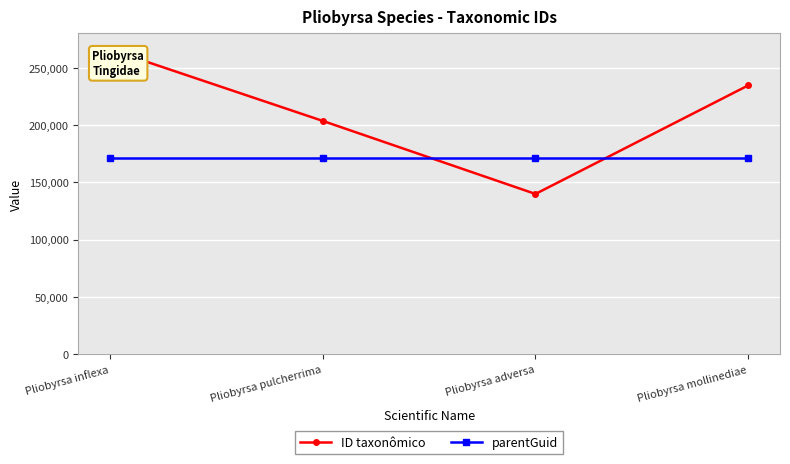

True or false: ID taxonômico has more than 2 interior local peaks.

False